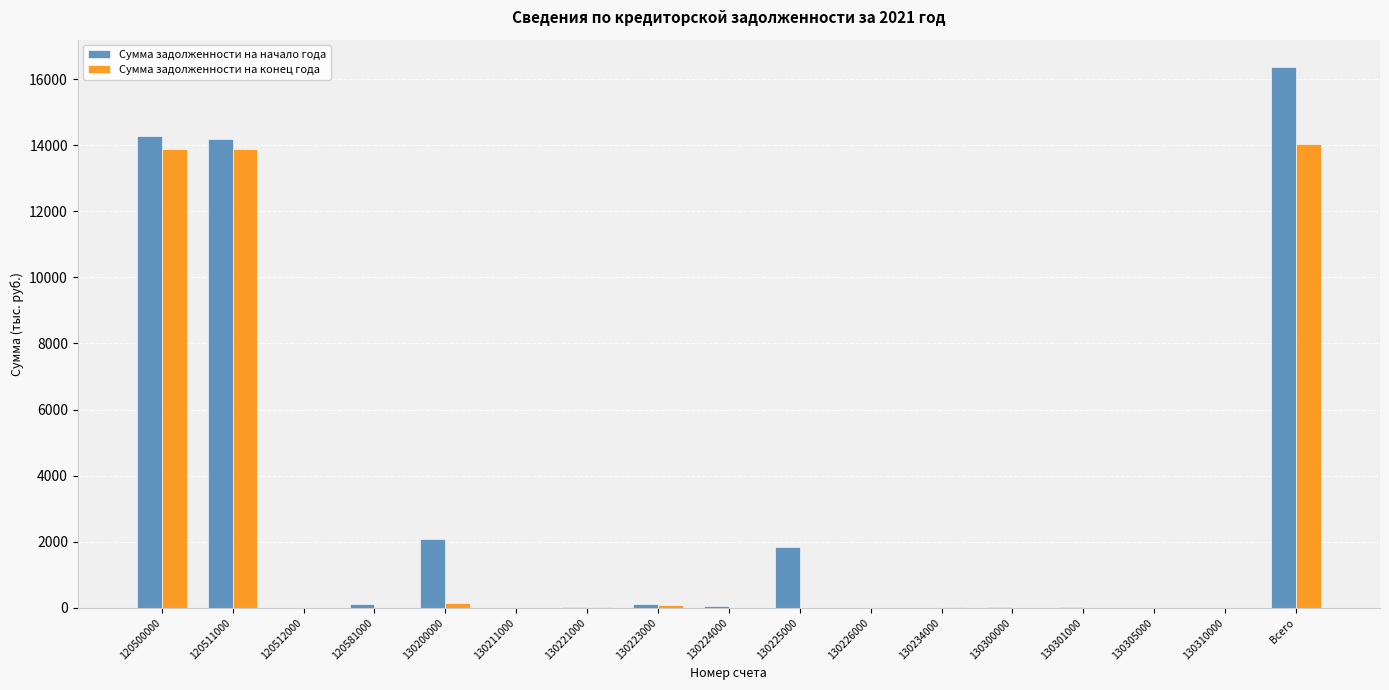

What is the maximum value for Сумма задолженности на конец года?

14040.8